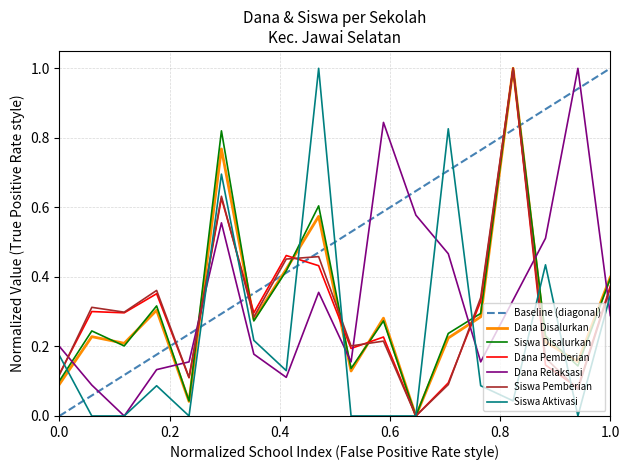

Which series has the largest total across all categories?

Dana Relaksasi